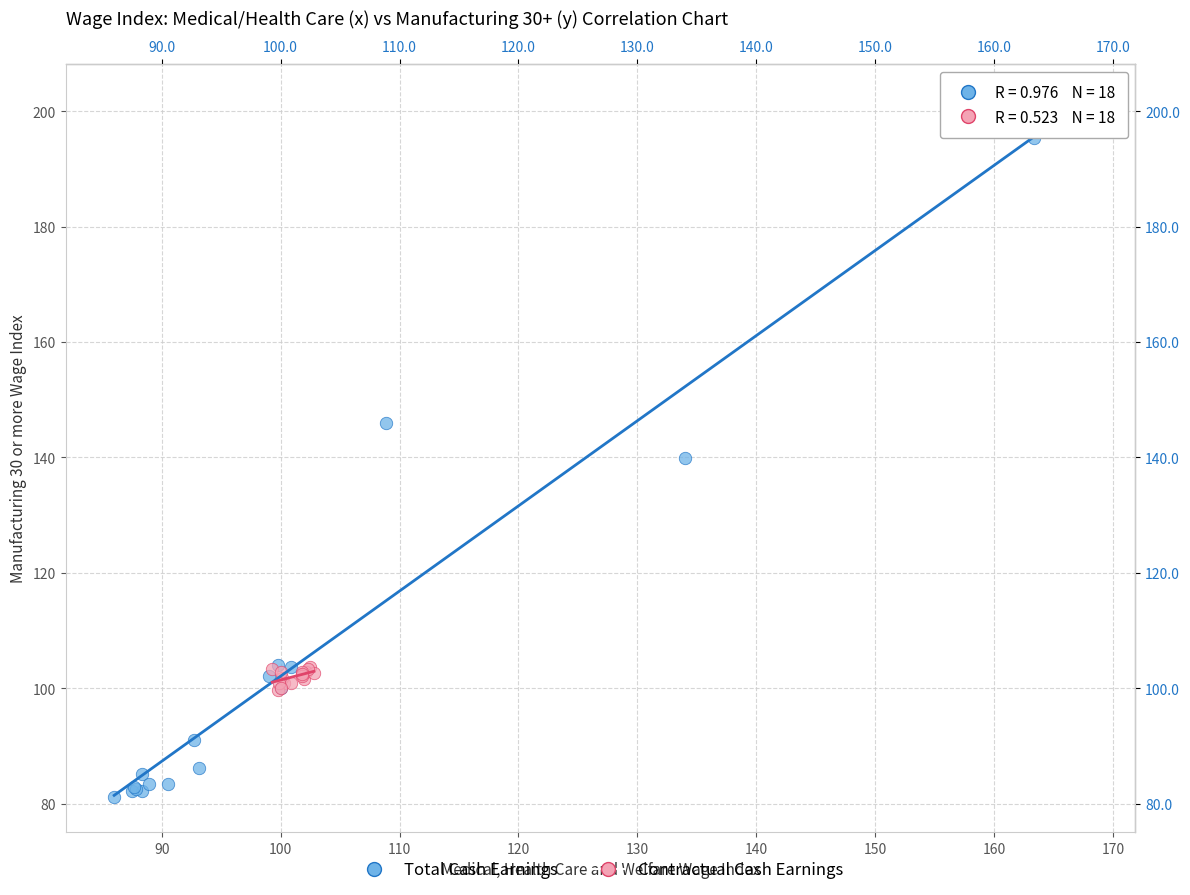

Which series has the widest spread of Y values?

Total Cash Earnings